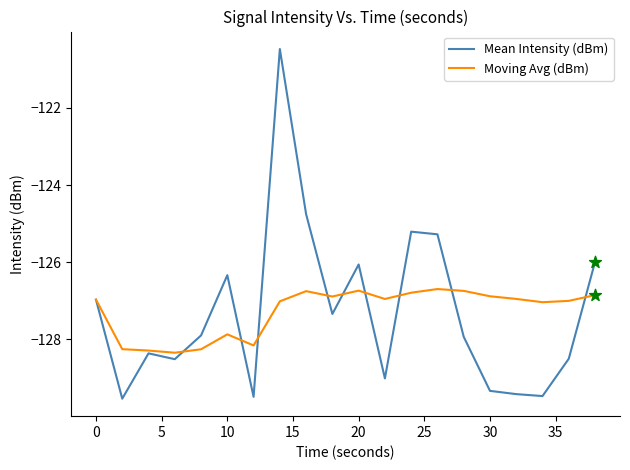

Which series has the widest spread of values?

Mean Intensity (dBm)